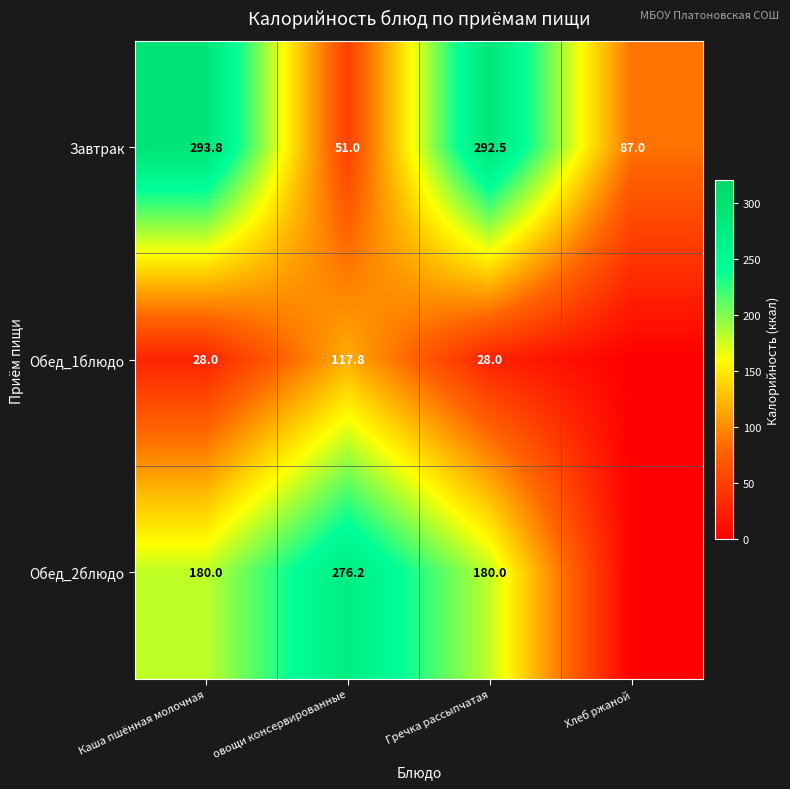

At which category is the sum across all series the highest?

Каша пшённая молочная